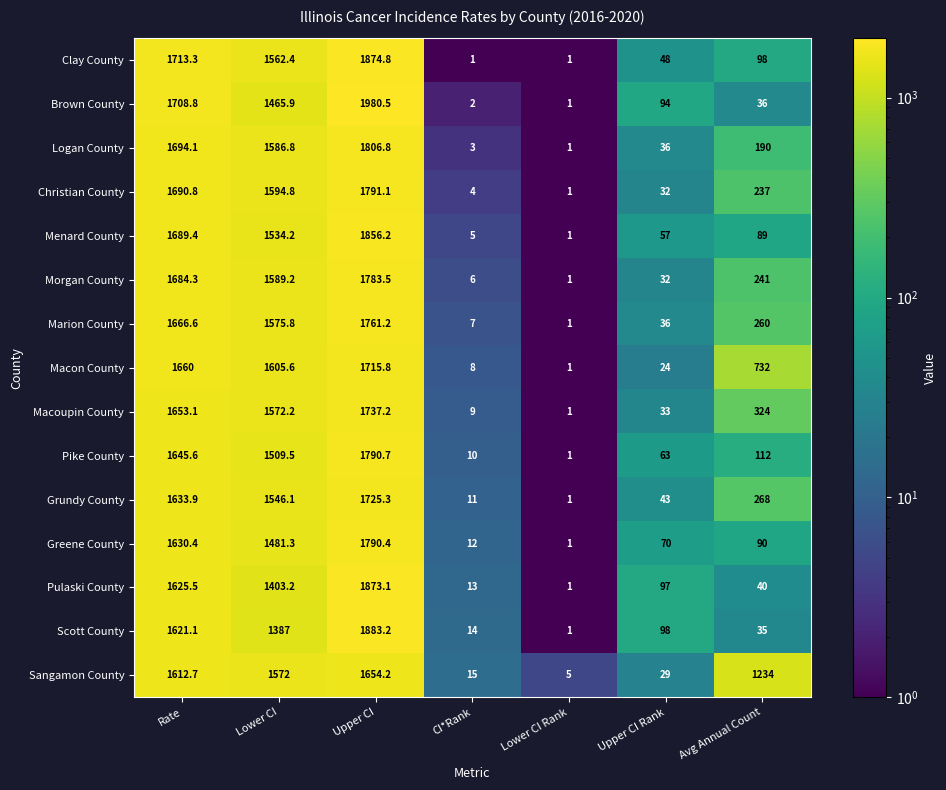

Which series changed the most between CI*Rank and Avg Annual Count?

Sangamon County